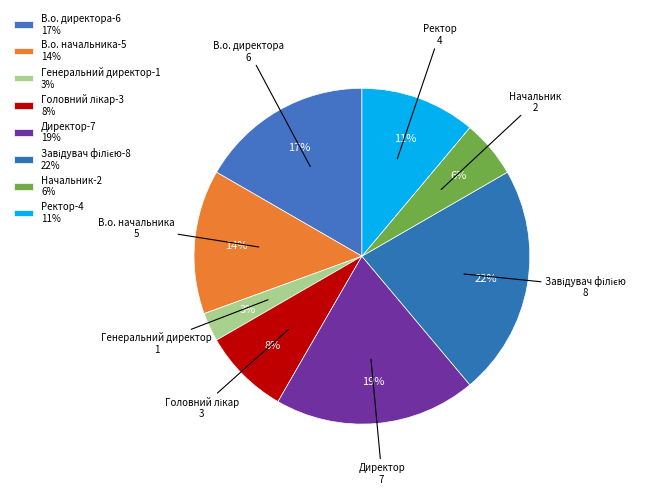

To the nearest percent, what portion does Завідувач філією represent?

22%